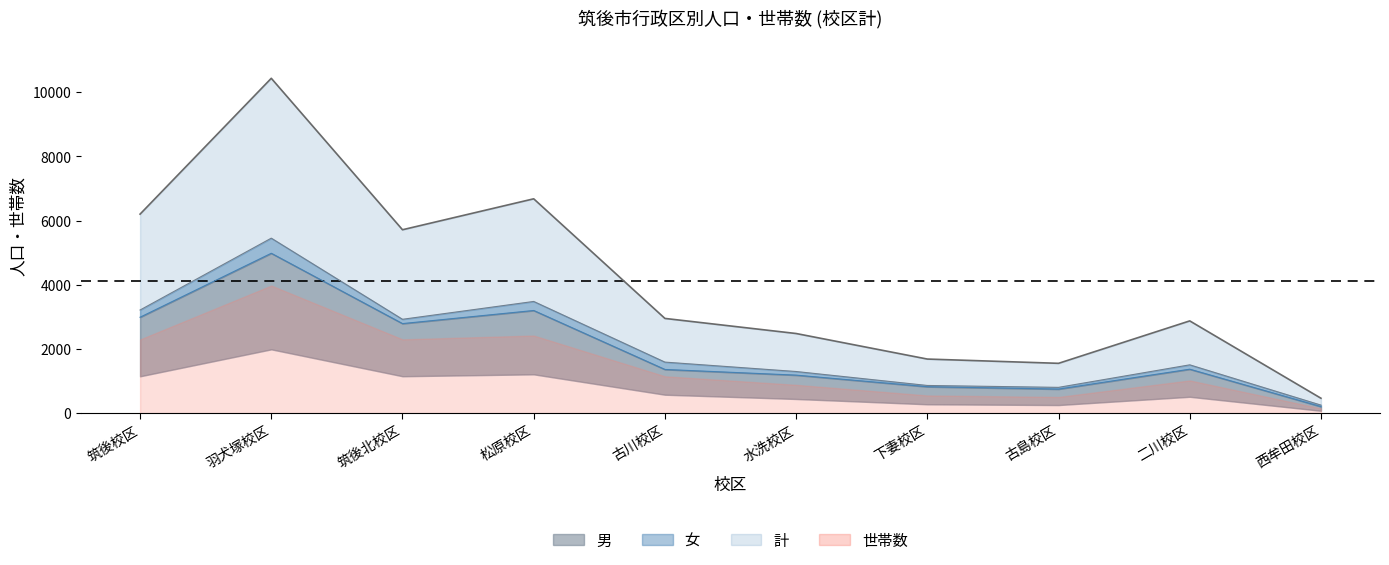

True or false: 男 and 女 intersect in this chart.

False